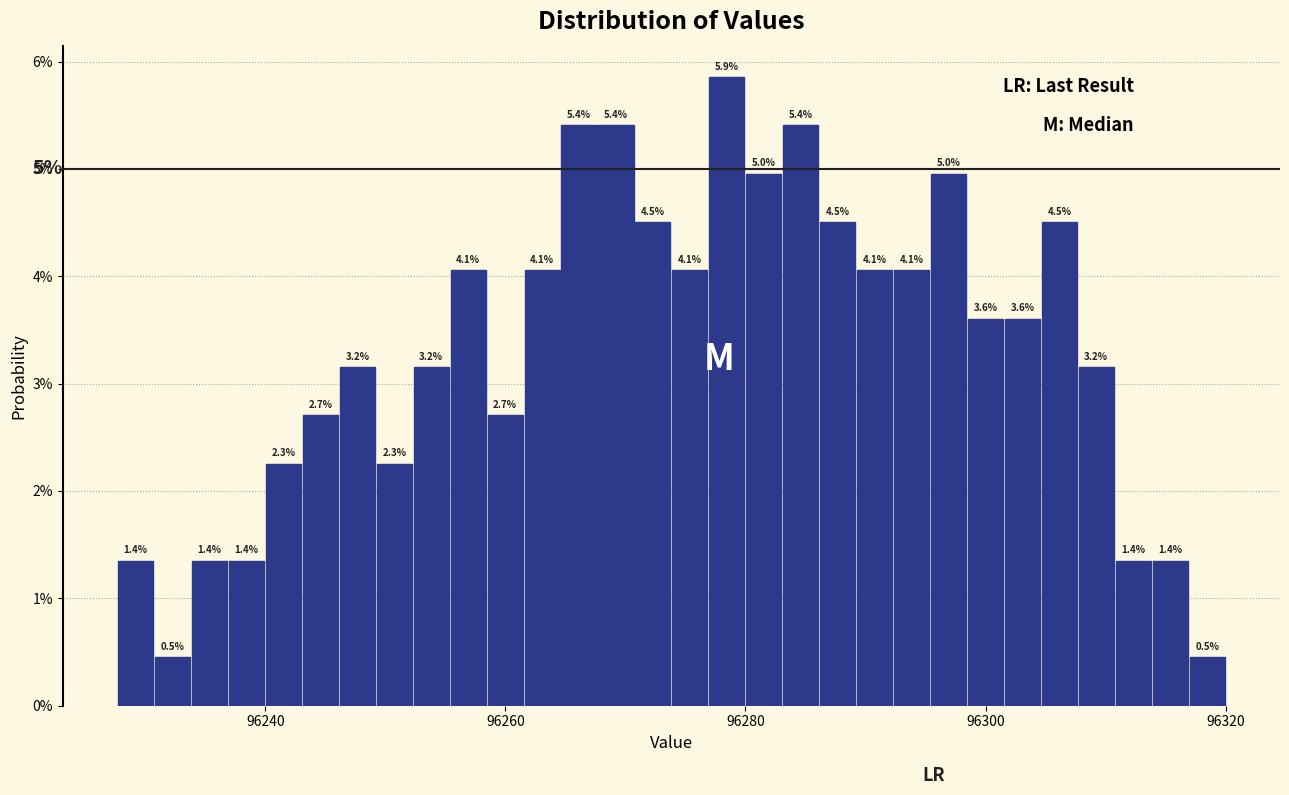

Read against the x-axis, roughly where is the centre of the tallest bar?

96278